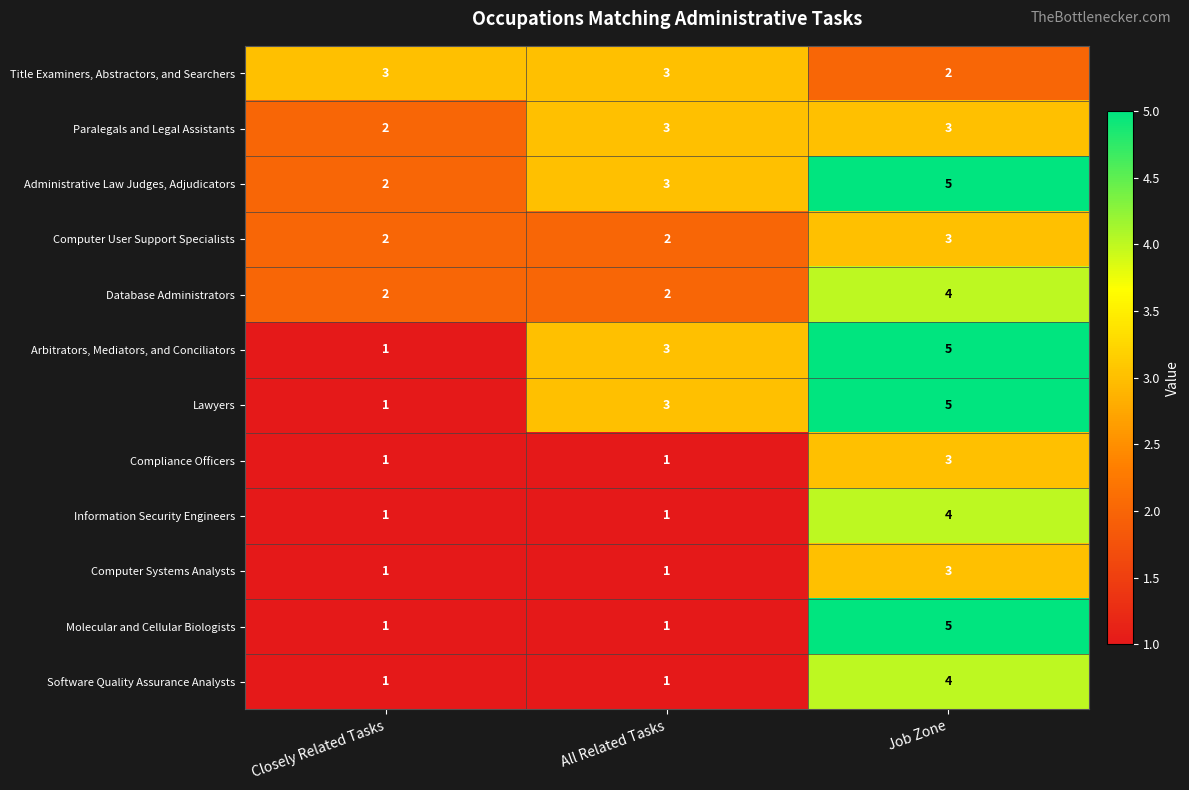

The value of Database Administrators at All Related Tasks is 2. True or false?

True